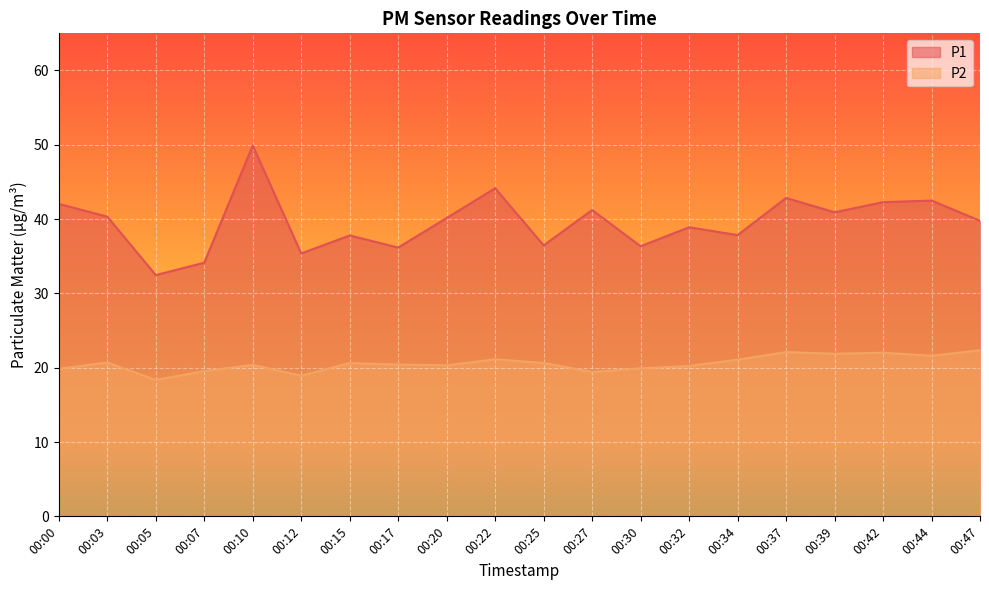

How many interior local valleys does the P2 series have?

6